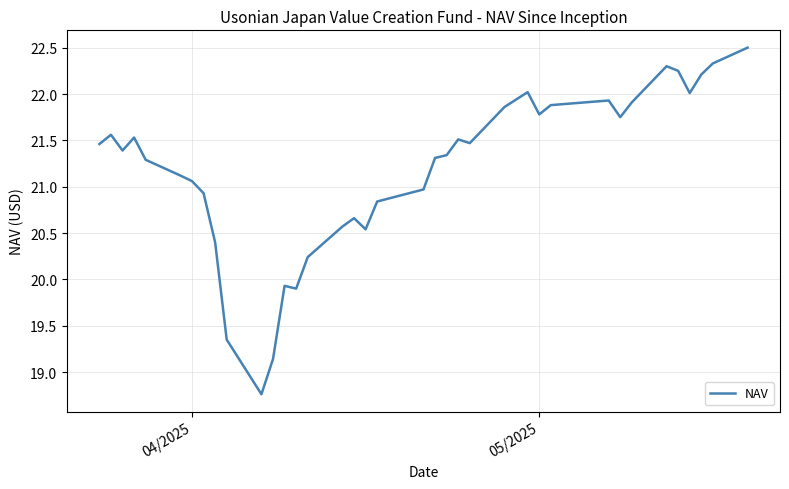

What is the sum of all values?

784.0